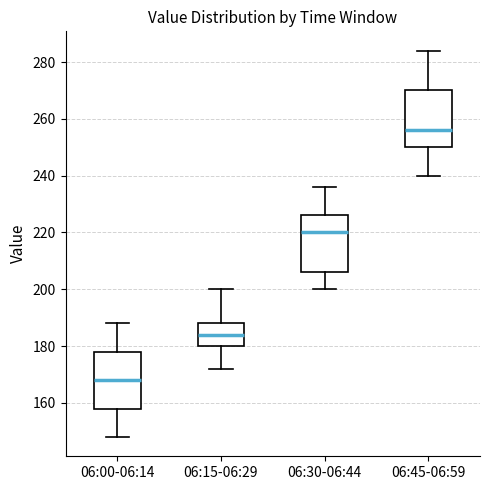

Where does the upper whisker of the box for 06:00-06:14 end on the y-axis? The values are not printed on the chart, so give them approximately, as read against the axis.

188